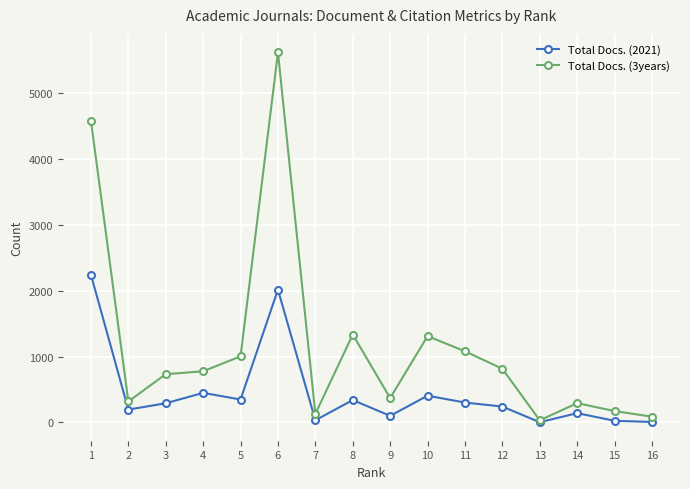

Which series changed the most between 4 and 13?

Total Docs. (3years)